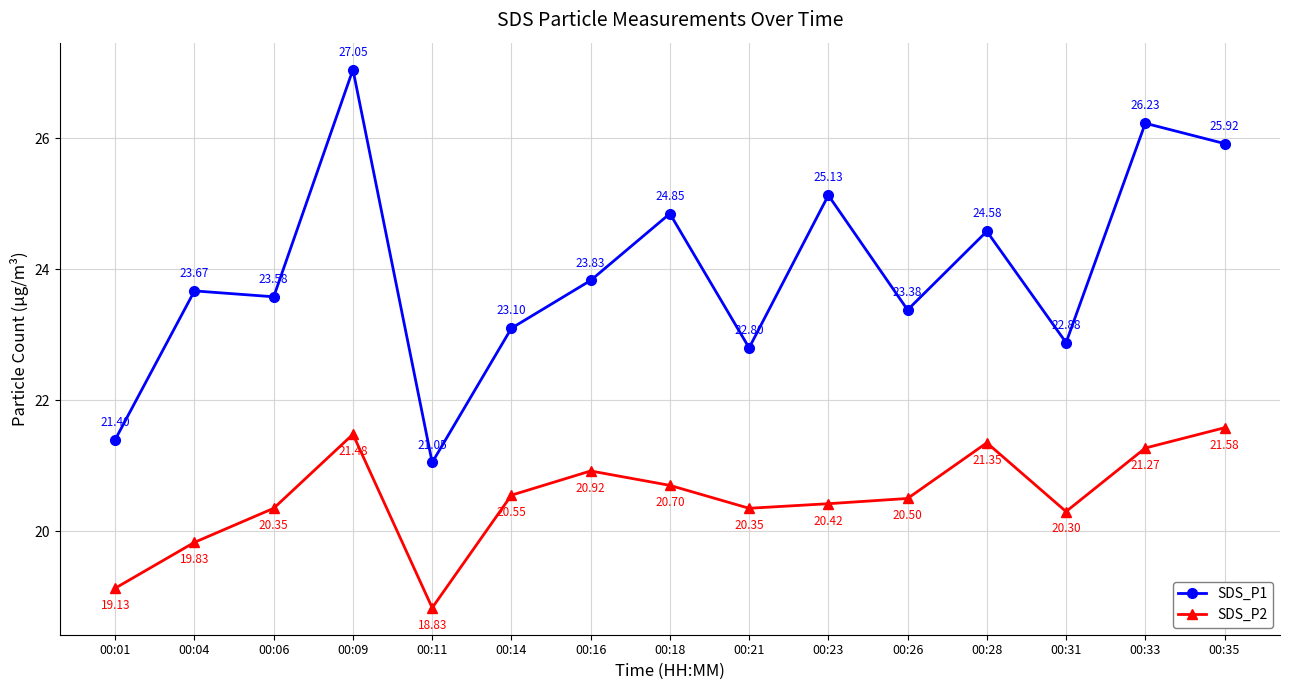

Where does the SDS_P2 series first go above 20?

00:06